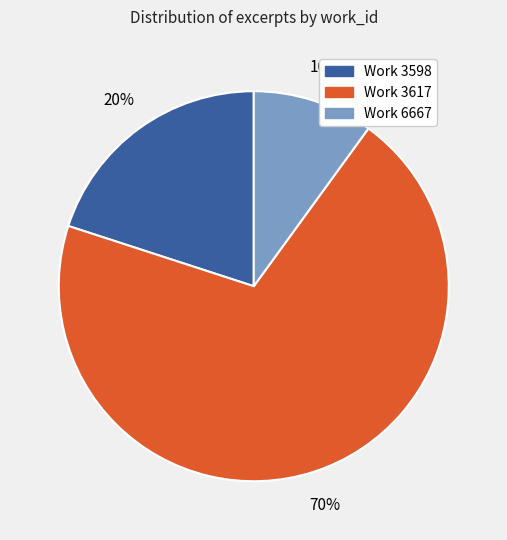

To the nearest percent, what is the average slice percentage?

33%